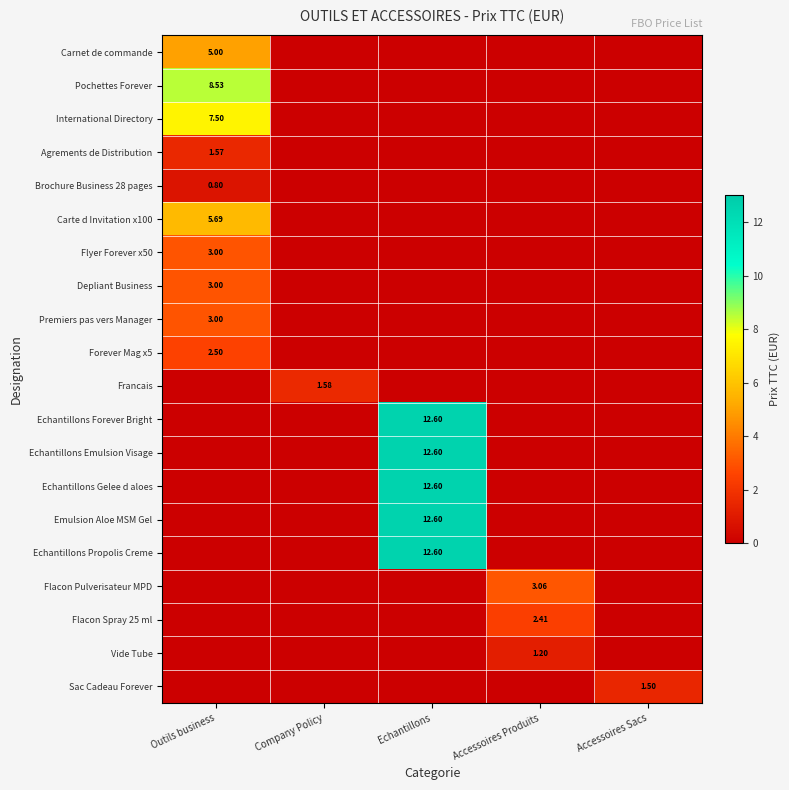

Which series has the largest total across all categories?

Echantillons Forever Bright